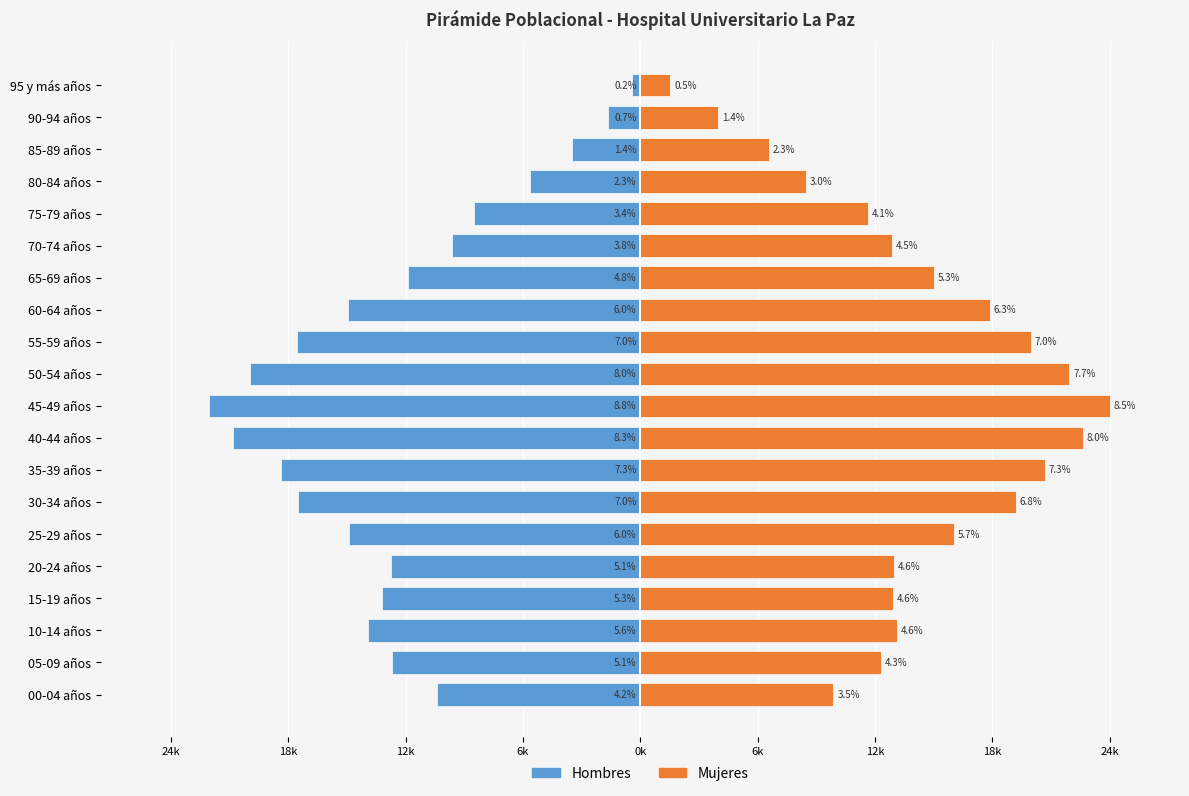

What is the difference between the maximum and minimum values in the Mujeres series?

23184